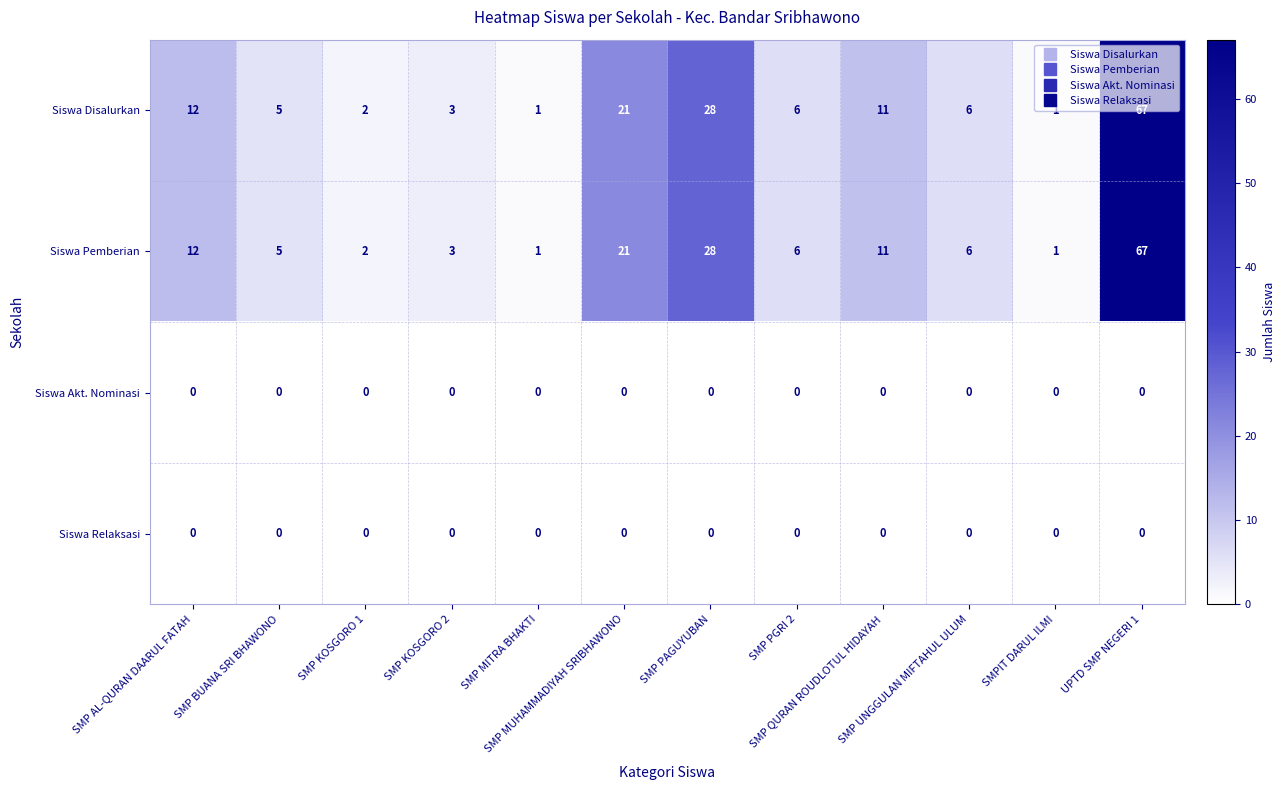

At how many categories does at least one series exceed 17?

3